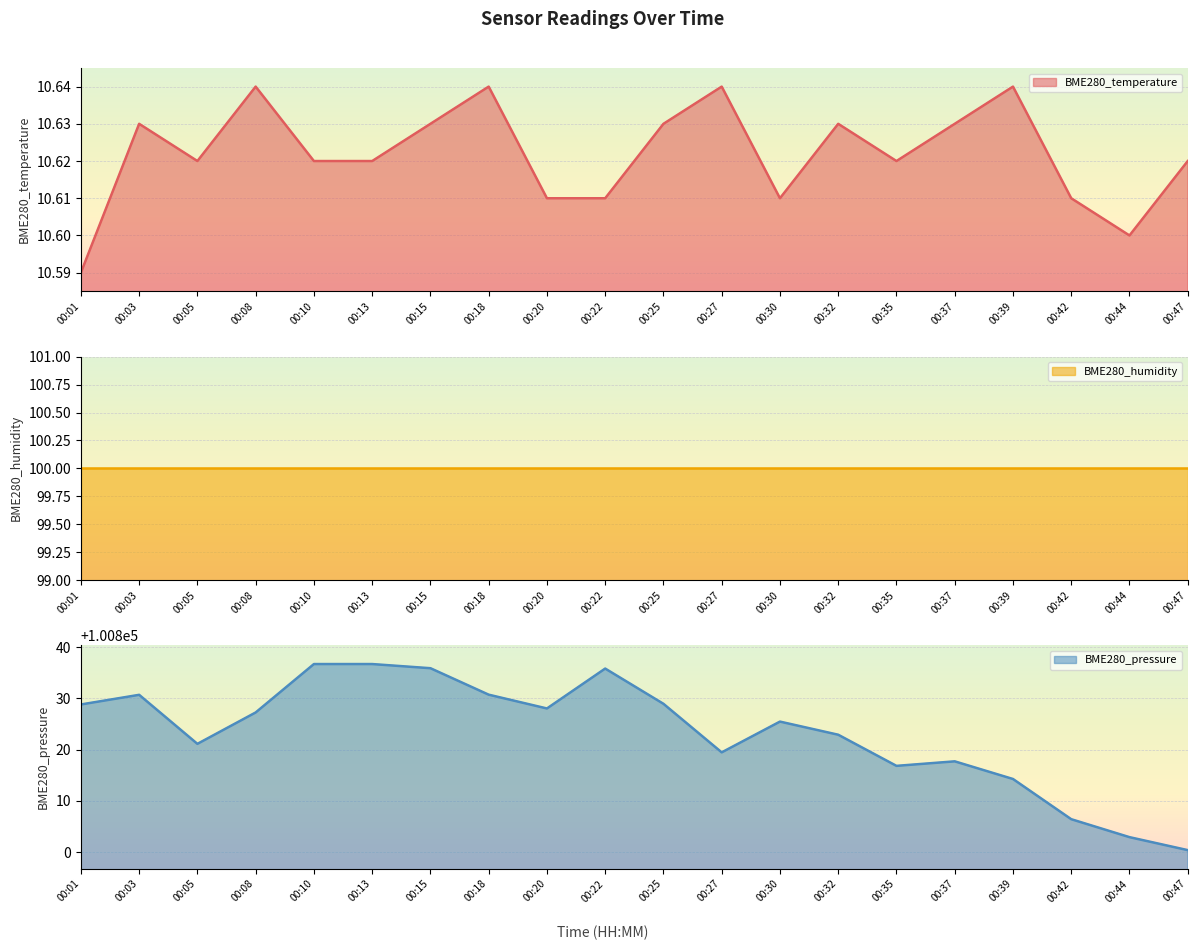

At which label does BME280_temperature reach its minimum?

00:01